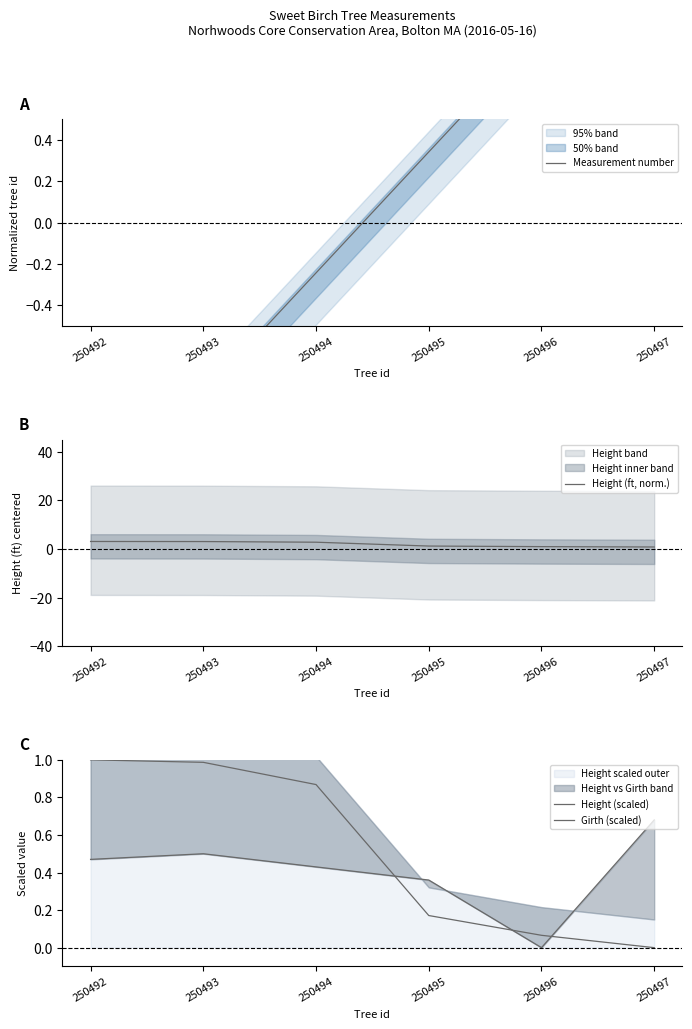

Reading left to right, transcribe all the data shown in this chart.

Measurement number: -1.4	-0.8	-0.2	0.3	0.9	1.5
Height (ft, norm.): 3.1	3.1	2.8	1.2	1.0	0.8
Height (scaled): 1.0	1.0	0.9	0.2	0.1	0.0
Girth (scaled): 0.5	0.5	0.4	0.4	0.0	0.7